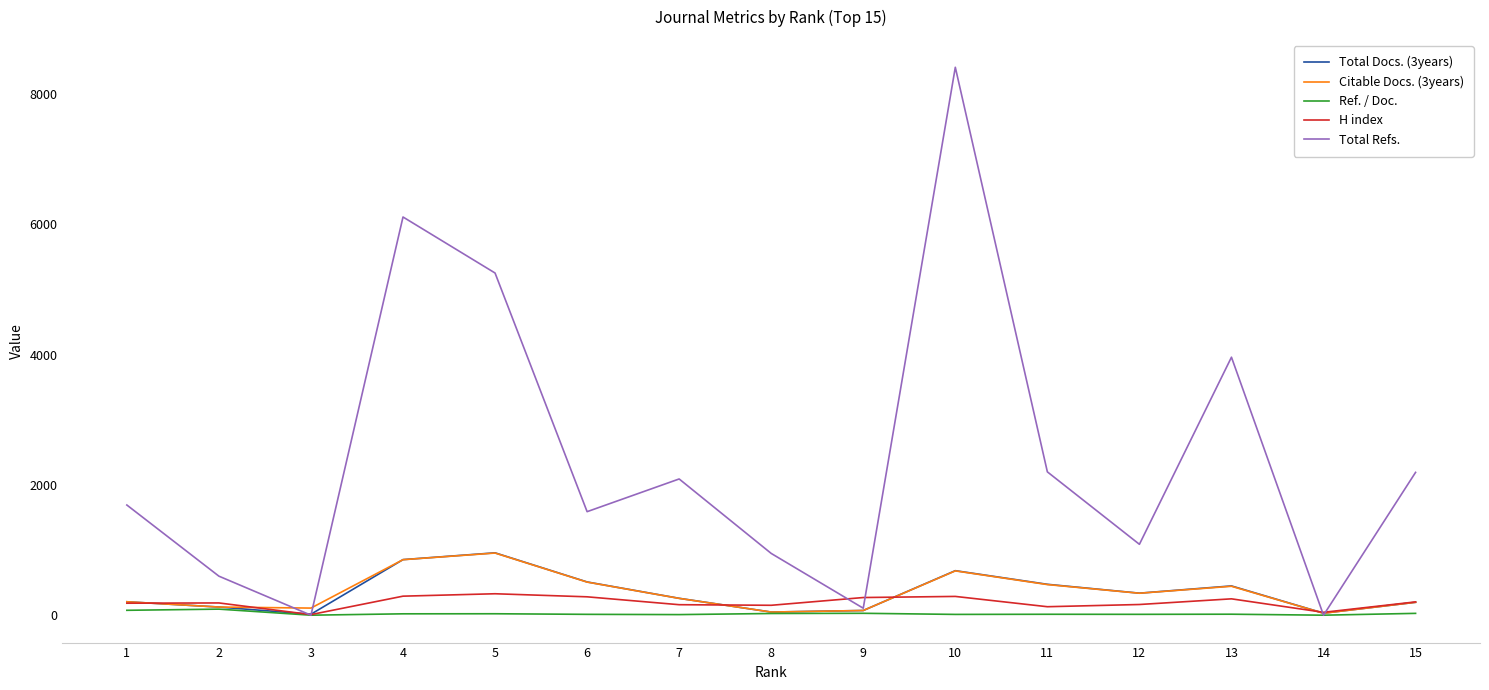

After their last crossing, which series has the higher values: H index or Total Refs.?

Total Refs.